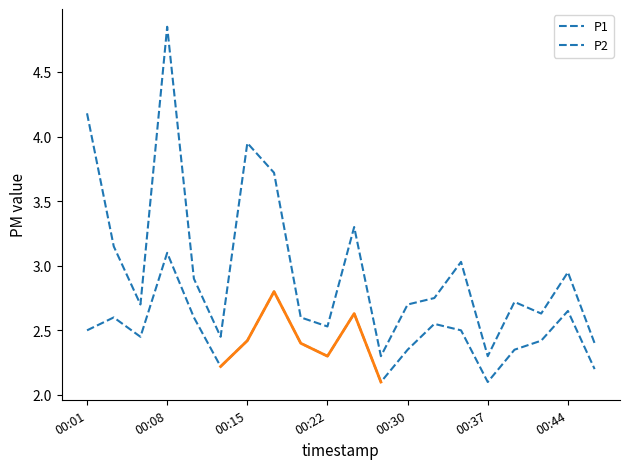

At how many categories does at least one series exceed 3?

7